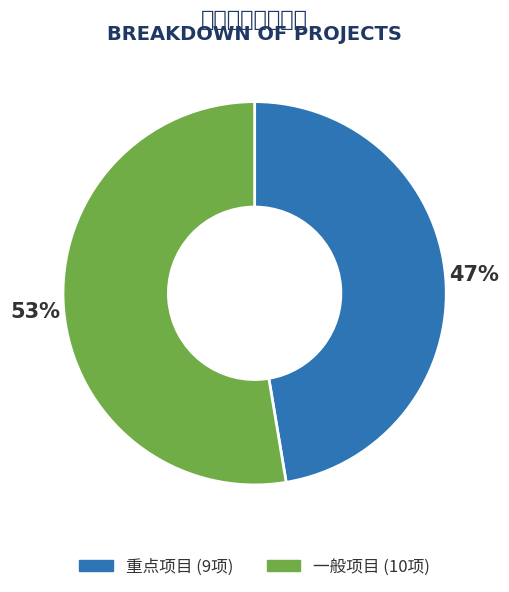

Which slice is the smallest?

重点项目